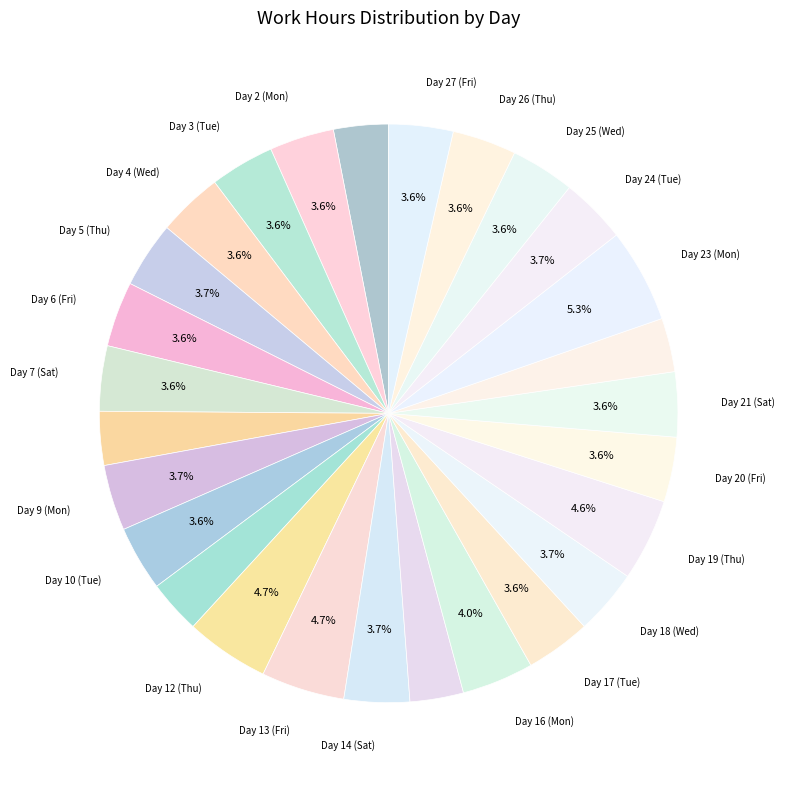

Which category has the biggest portion of the pie?

Day 23 (Mon)